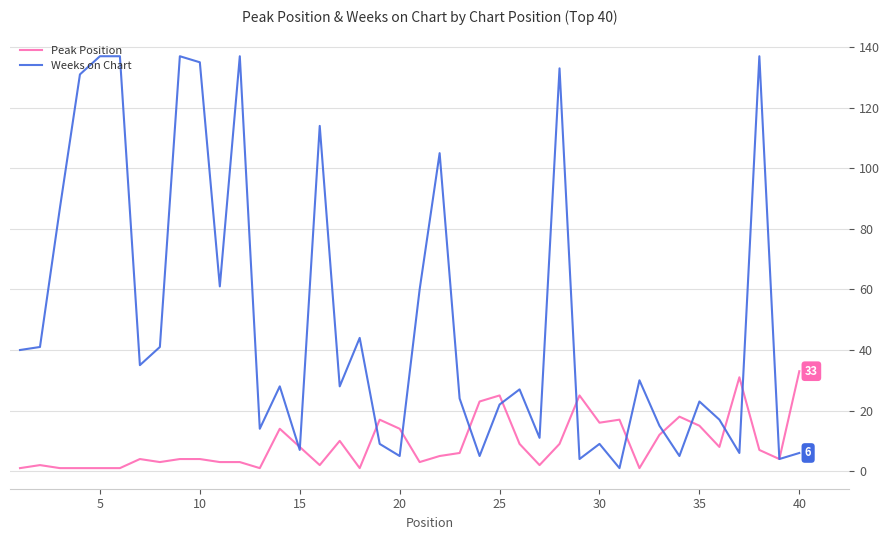

Rank the series by their maximum value, from lowest to highest.

Peak Position, Weeks on Chart